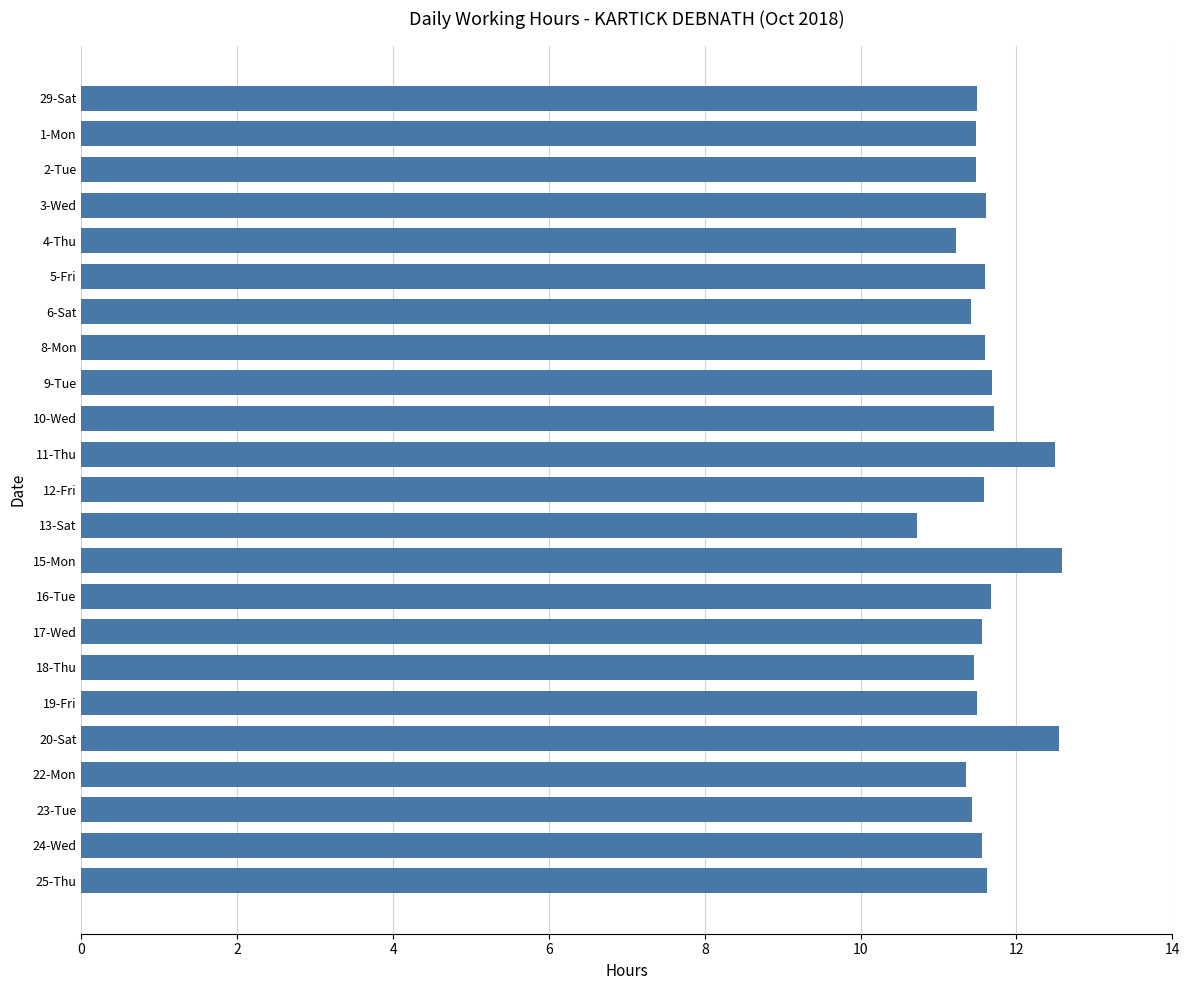

What is the difference between the values at 9-Tue and 6-Sat?

0.3